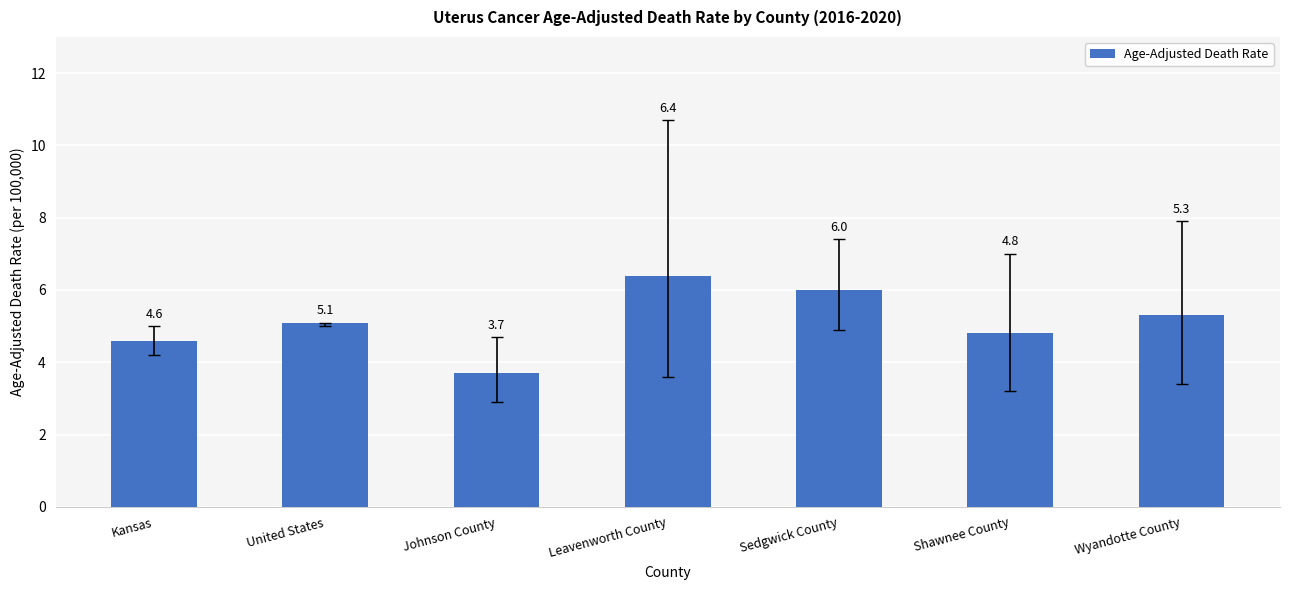

Does the chart contain stacked bars?

No